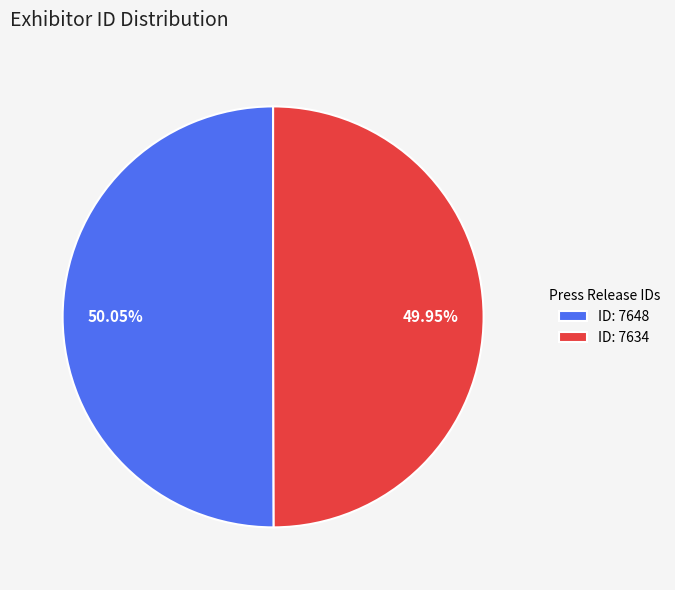

Approximately how many times larger is the value at ID: 7648 compared to ID: 7634?

1.0